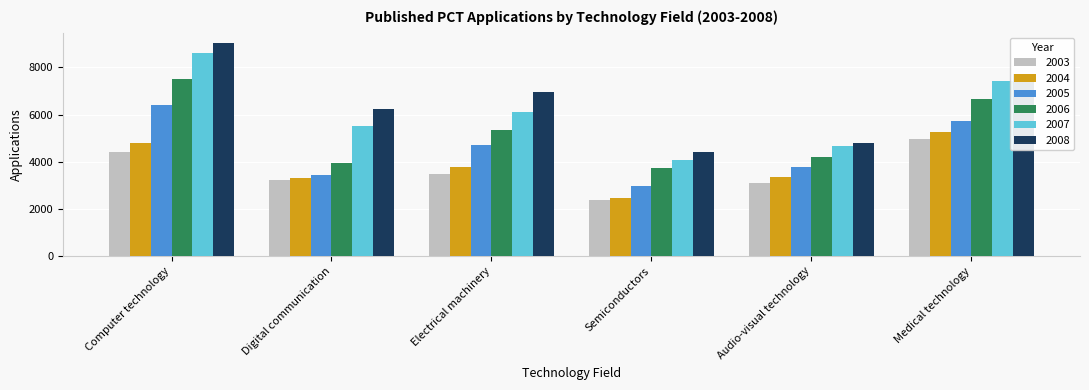

What is the value of the 2004 bar at the 5th from the left?

3357.0